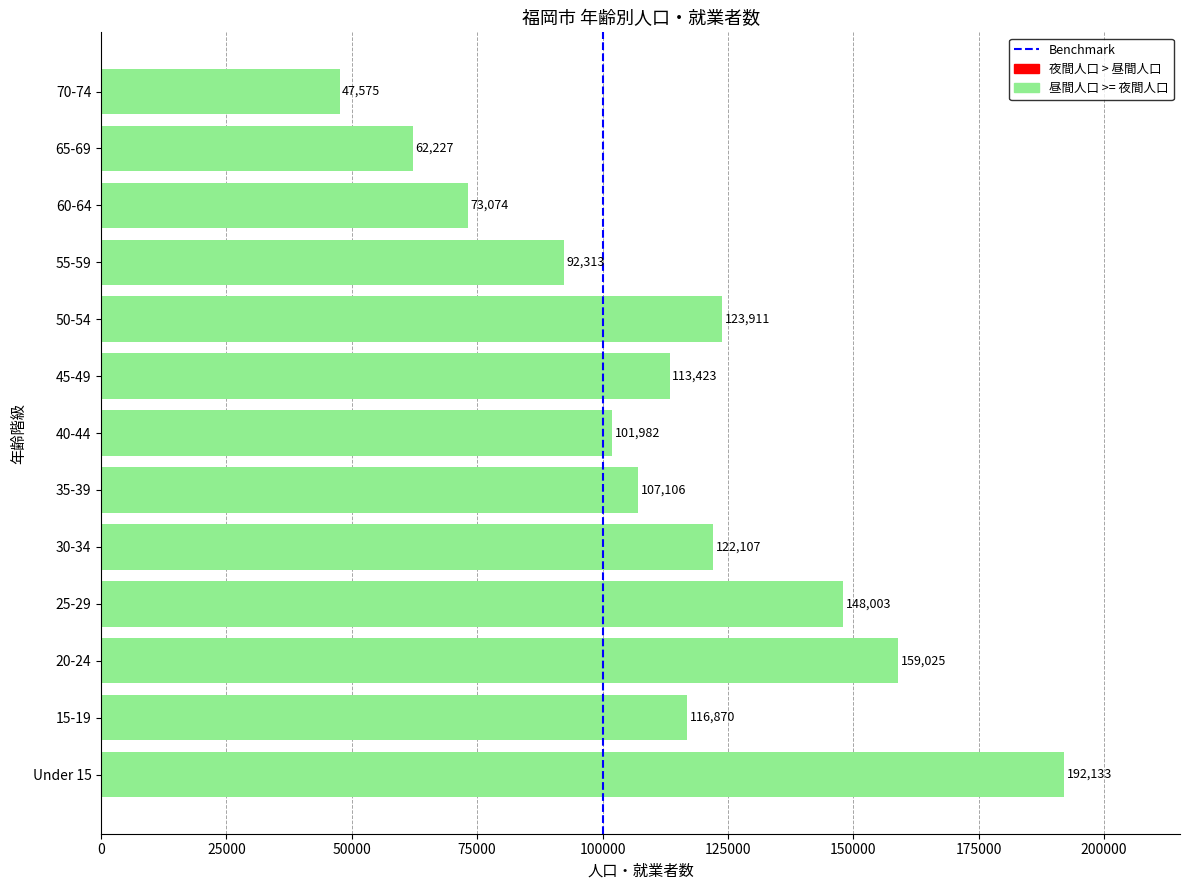

List the labels in order of value, largest first.

Under 15, 20-24, 25-29, 50-54, 30-34, 15-19, 45-49, 35-39, 40-44, 55-59, 60-64, 65-69, 70-74